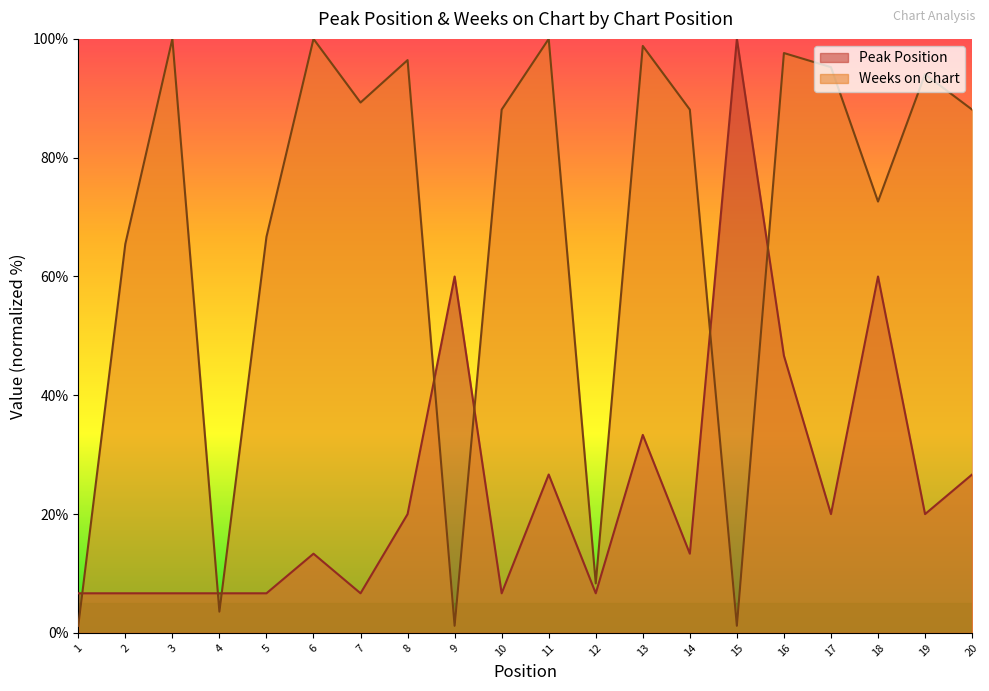

Where does the Peak Position series first go above 20?

9